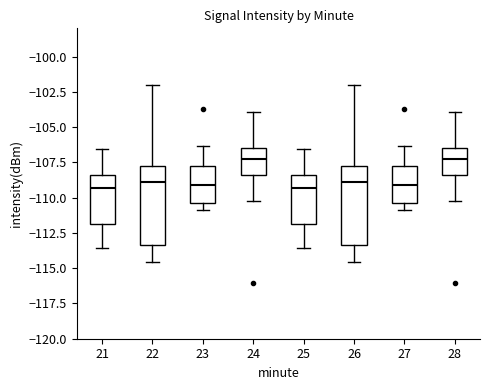

Reading left to right, read every box against the y-axis: the position of its median line, the range the box covers, and the ends of its whiskers. The values are not printed on the chart, so give them approximately, as read against the axis.

21: median -109.5, box -112.0 to -108.5, whiskers -113.5 to -106.5
22: median -109.0, box -113.5 to -108.0, whiskers -114.5 to -102.0
23: median -109.0, box -110.5 to -108.0, whiskers -111.0 to -106.5
24: median -107.5, box -108.5 to -106.5, whiskers -110.0 to -104.0
25: median -109.5, box -112.0 to -108.5, whiskers -113.5 to -106.5
26: median -109.0, box -113.5 to -108.0, whiskers -114.5 to -102.0
27: median -109.0, box -110.5 to -108.0, whiskers -111.0 to -106.5
28: median -107.5, box -108.5 to -106.5, whiskers -110.0 to -104.0